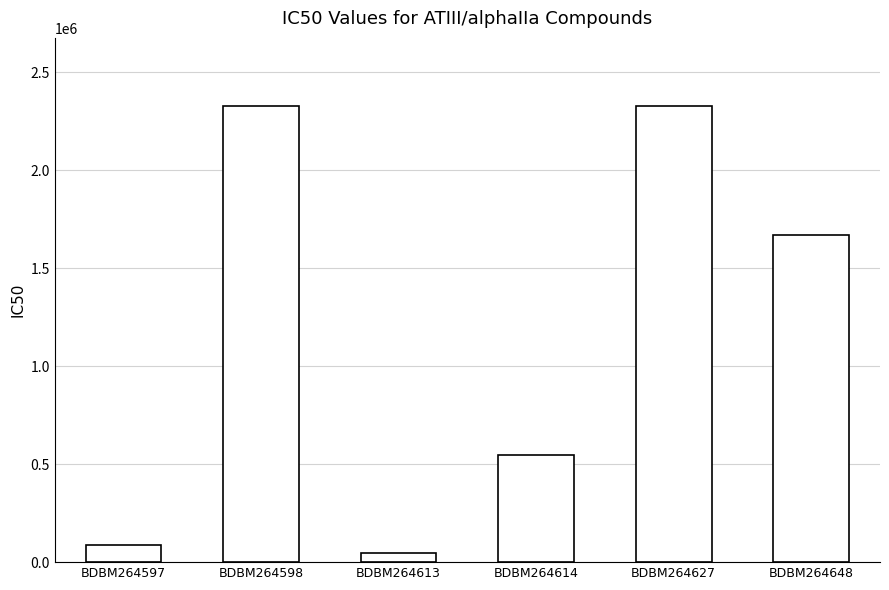

What is the difference between the maximum and minimum values?

2281630